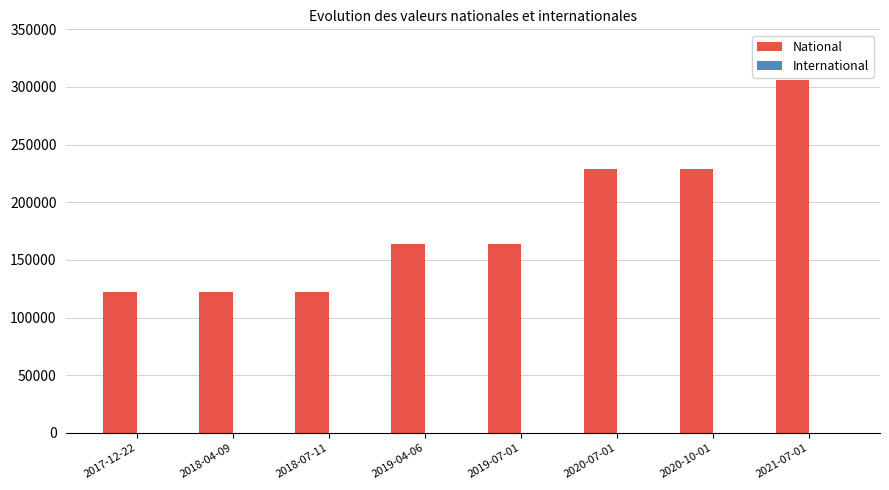

What position from the right is 2020-07-01?

3